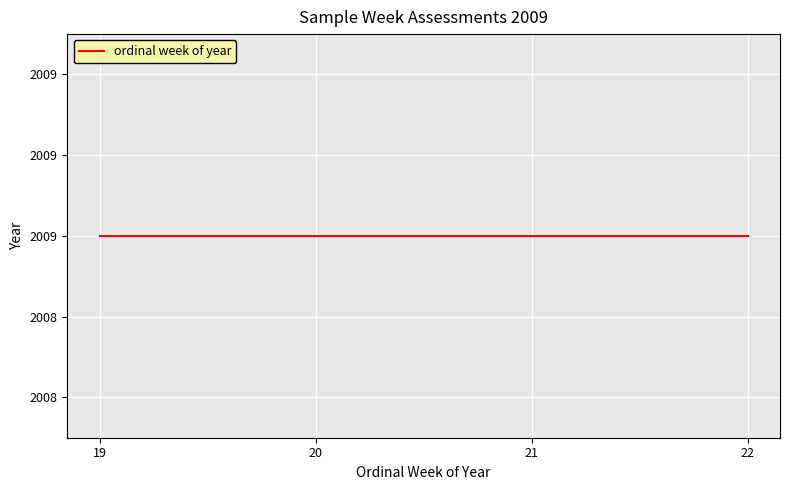

How many values are below 21?

2